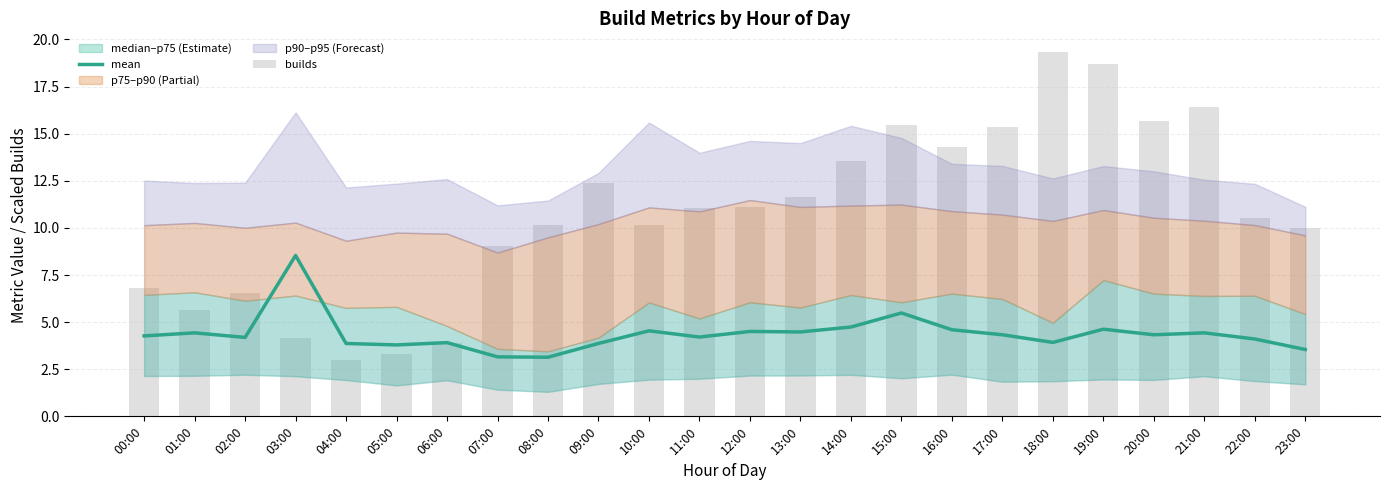

Which series has the largest range (max minus min)?

builds